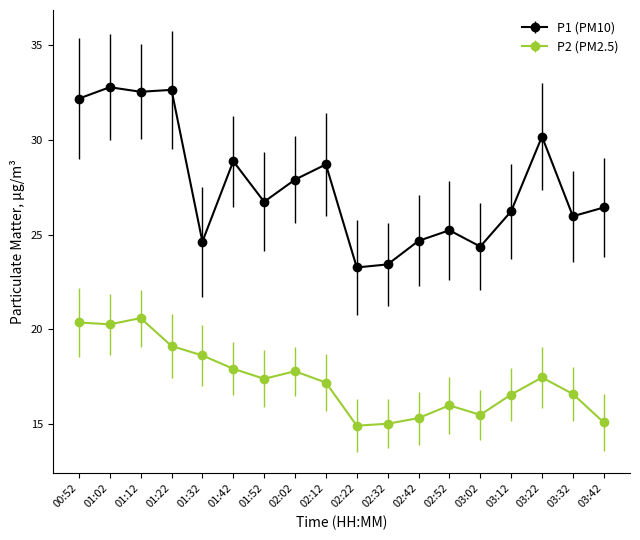

Rank the series at 02:12 from lowest to highest value.

P2 (PM2.5), P1 (PM10)